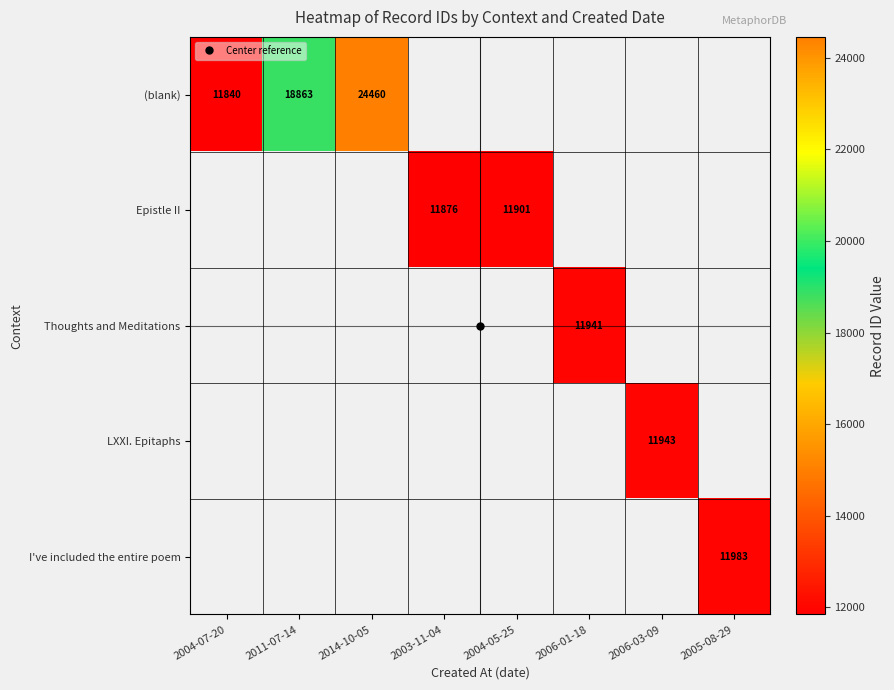

Count the number of categories in the chart.

8